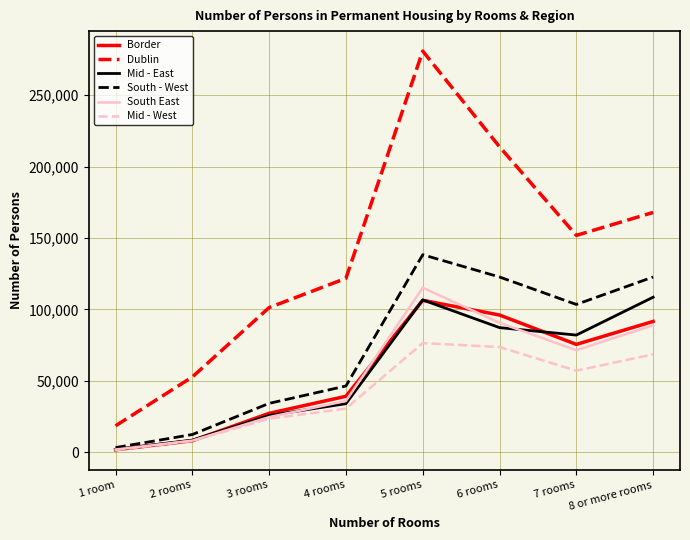

Where is South East nearest to the value 58480?

7 rooms